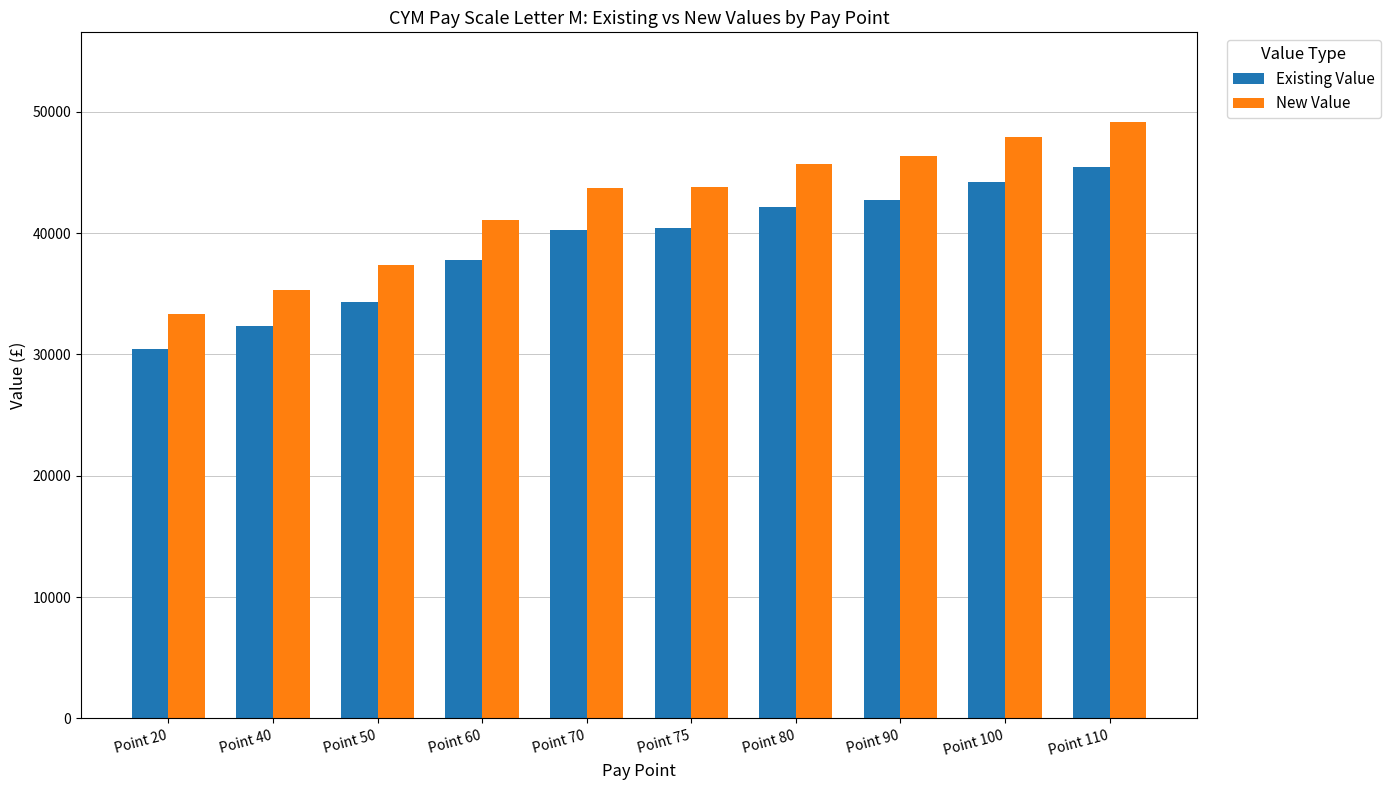

The Existing Value series shows 42747 at Point 90. True or false?

True